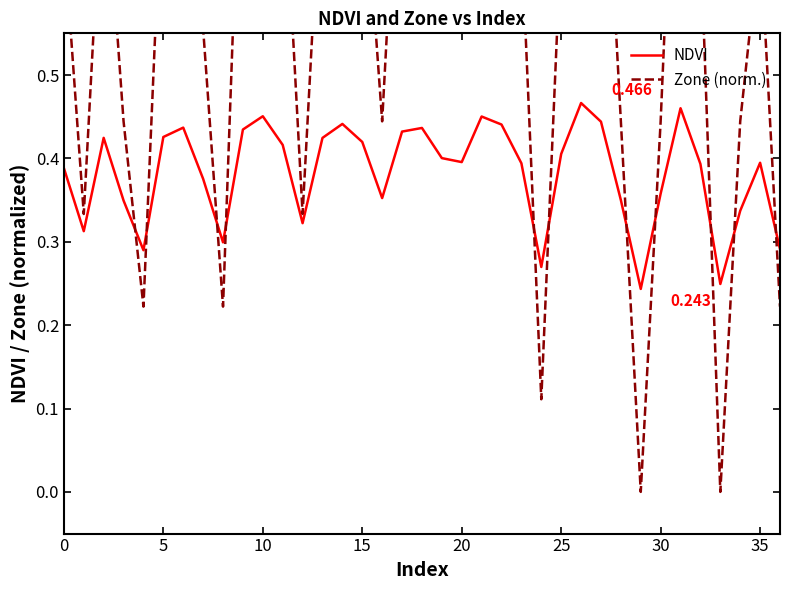

Reading right to left, what are all the values shown in this chart?

NDVI: 0.3	0.4	0.3	0.2	0.4	0.5	0.4	0.2	0.4	0.4	0.5	0.4	0.3	0.4	0.4	0.5	0.4	0.4	0.4	0.4	0.4	0.4	0.4	0.4	0.3	0.4	0.5	0.4	0.3	0.4	0.4	0.4	0.3	0.3	0.4	0.3	0.4
Zone (norm.): 0.2	0.7	0.4	0.0	0.7	1.0	0.4	0.0	0.4	0.9	1.0	0.7	0.1	0.7	0.9	1.0	0.7	0.7	0.9	0.9	0.4	0.8	0.9	0.8	0.3	0.8	1.0	0.9	0.2	0.6	0.9	0.8	0.2	0.4	0.8	0.3	0.7